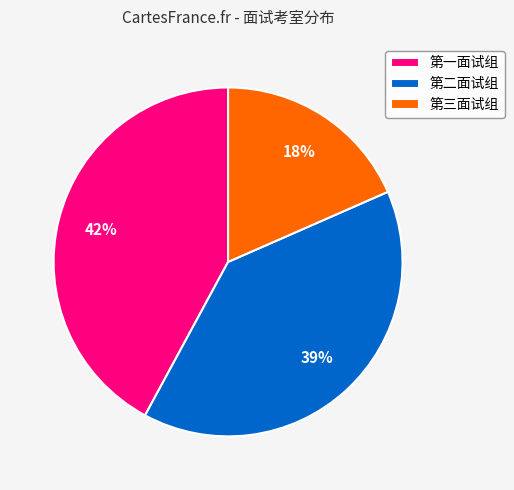

Is it true that 第一面试组 is 42% of the pie?

True